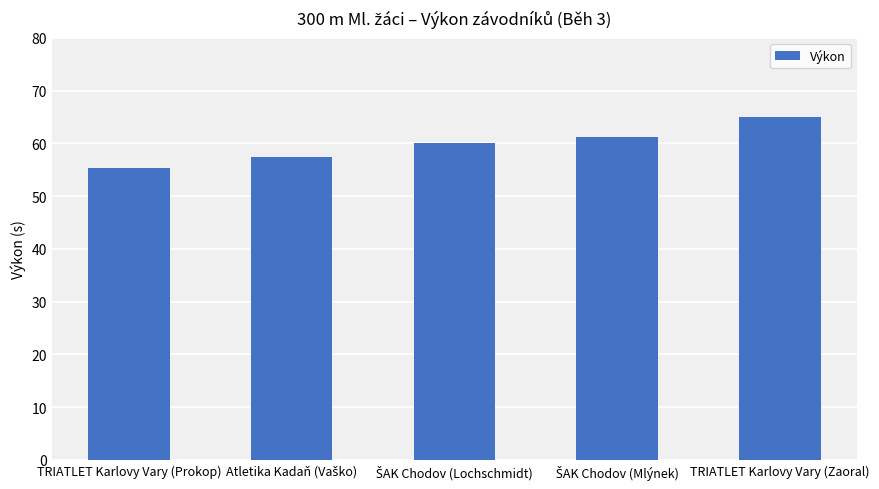

What is the change in value from TRIATLET Karlovy Vary (Prokop) to TRIATLET Karlovy Vary (Zaoral)?

+9.7